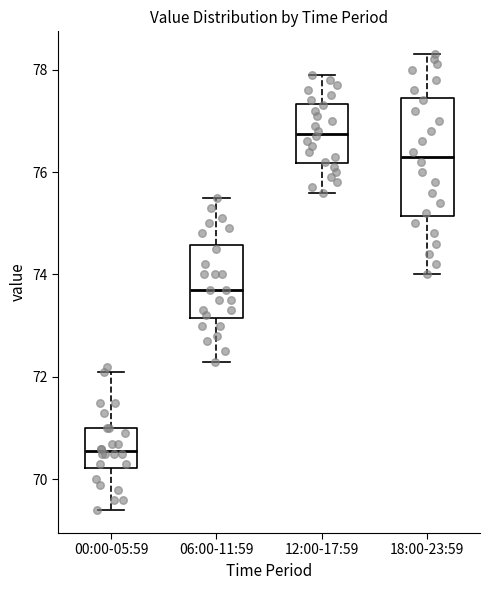

Reading left to right, read every box against the y-axis: the position of its median line, the range the box covers, and the ends of its whiskers. The values are not printed on the chart, so give them approximately, as read against the axis.

00:00-05:59: median 70.6, box 70.2 to 71.0, whiskers 69.4 to 72.2
06:00-11:59: median 73.8, box 73.2 to 74.6, whiskers 72.4 to 75.6
12:00-17:59: median 76.8, box 76.2 to 77.4, whiskers 75.6 to 78.0
18:00-23:59: median 76.4, box 75.2 to 77.4, whiskers 74.0 to 78.4